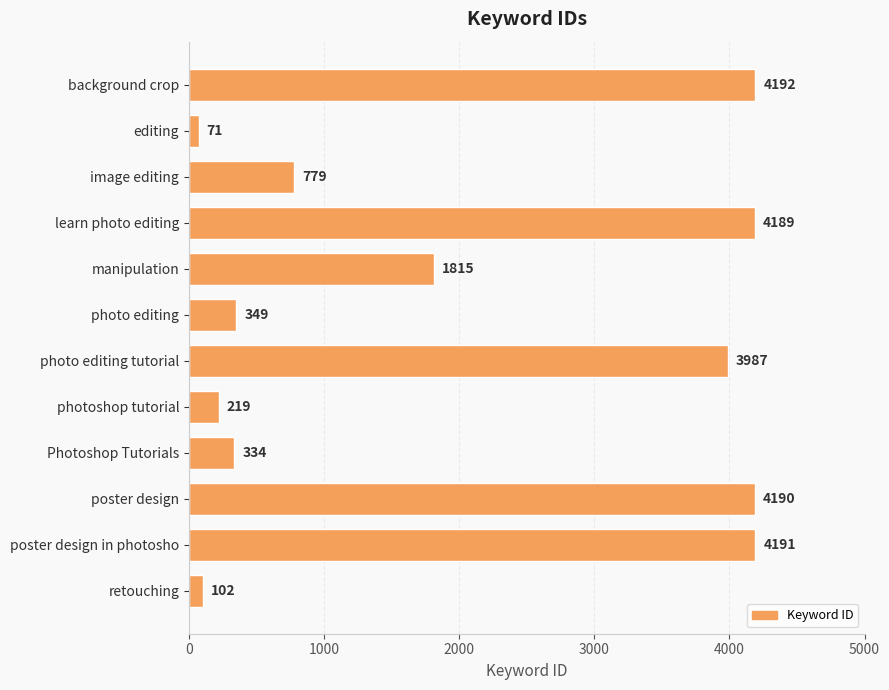

How many data points does each series have?

12